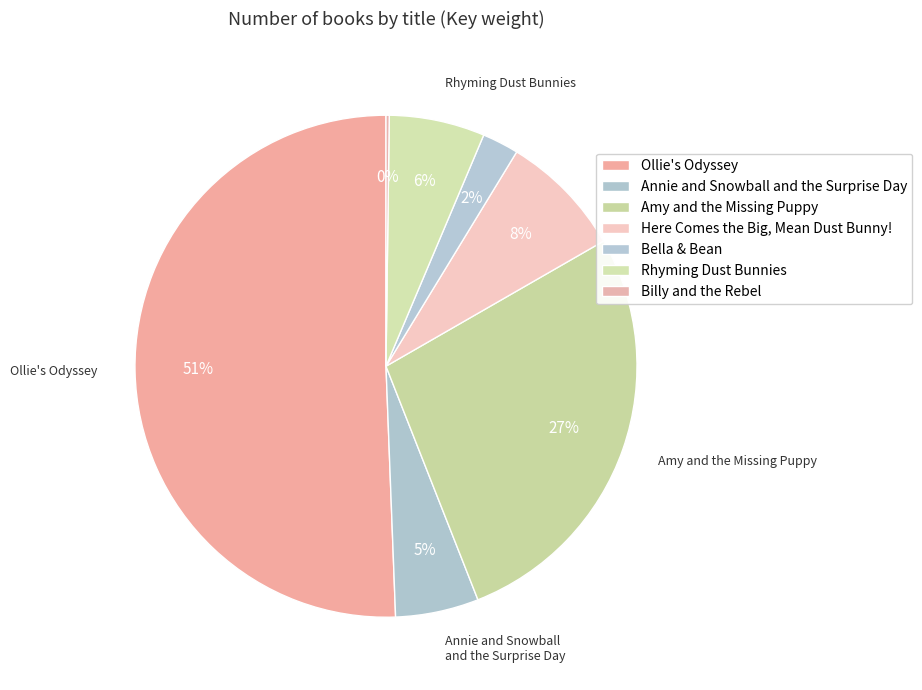

Does Ollie's Odyssey account for over 50% of the chart?

Yes